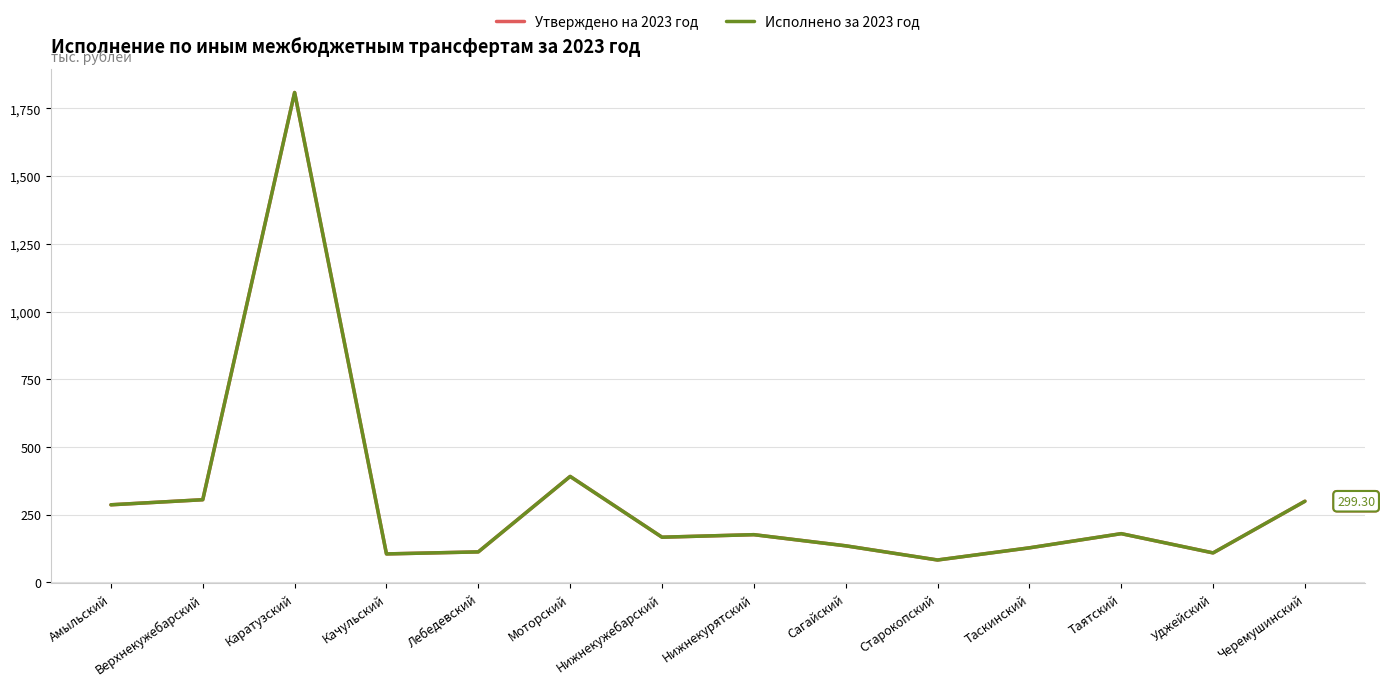

Does the chart have visible grid lines?

Yes